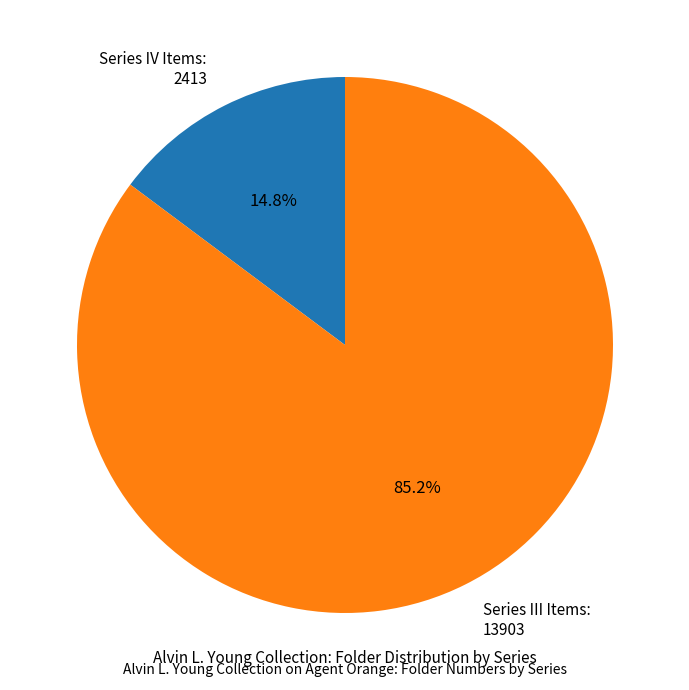

Is there any slice that represents more than half of the pie?

Yes